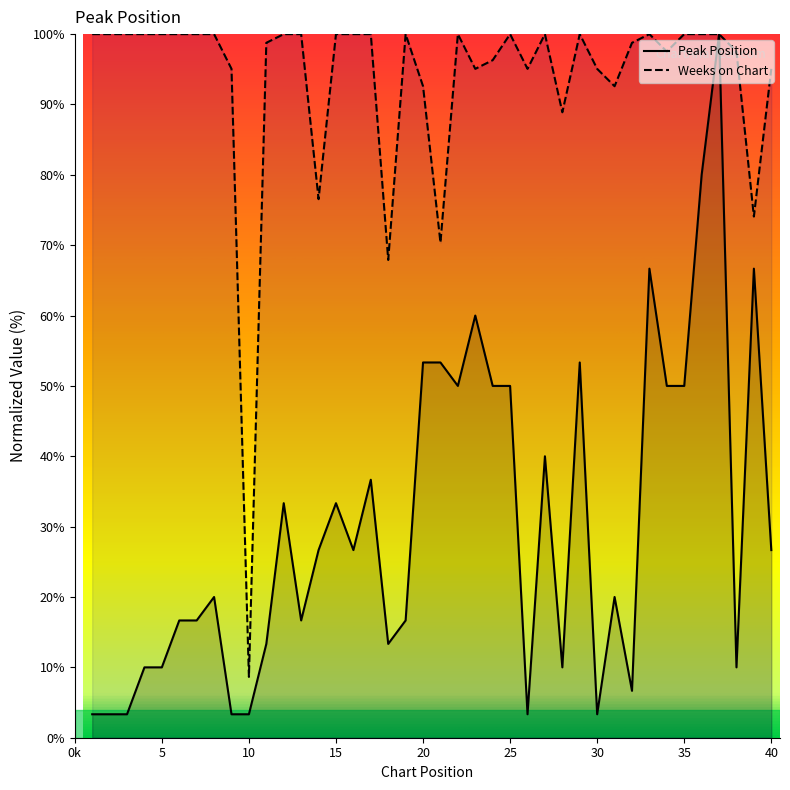

At which label is Weeks on Chart closest to 54?

18